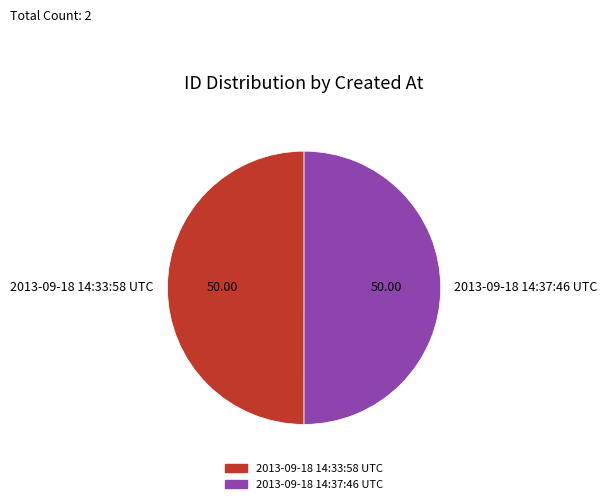

The 2013-09-18 14:37:46 UTC slice represents 62% of the pie. True or false?

False